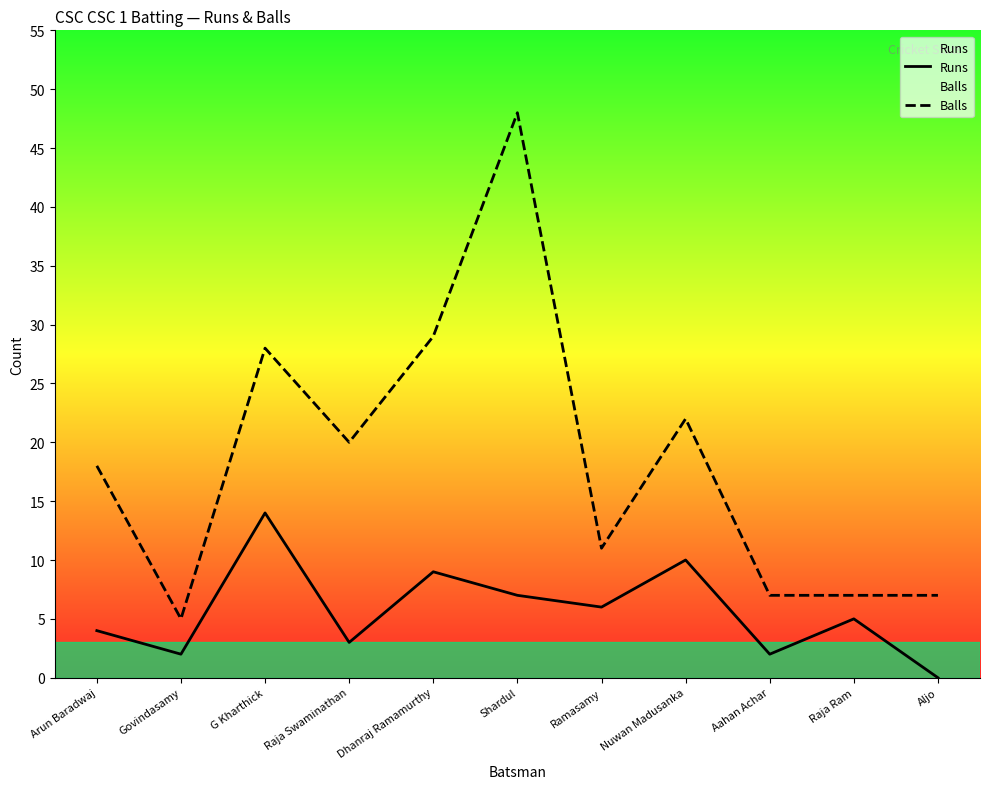

How many series are shown in this chart?

2